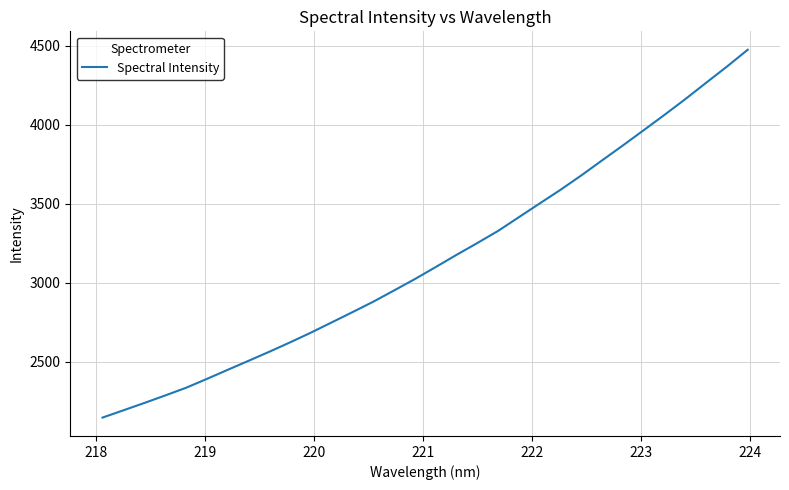

What is the difference between the second highest and minimum values?

2221.7